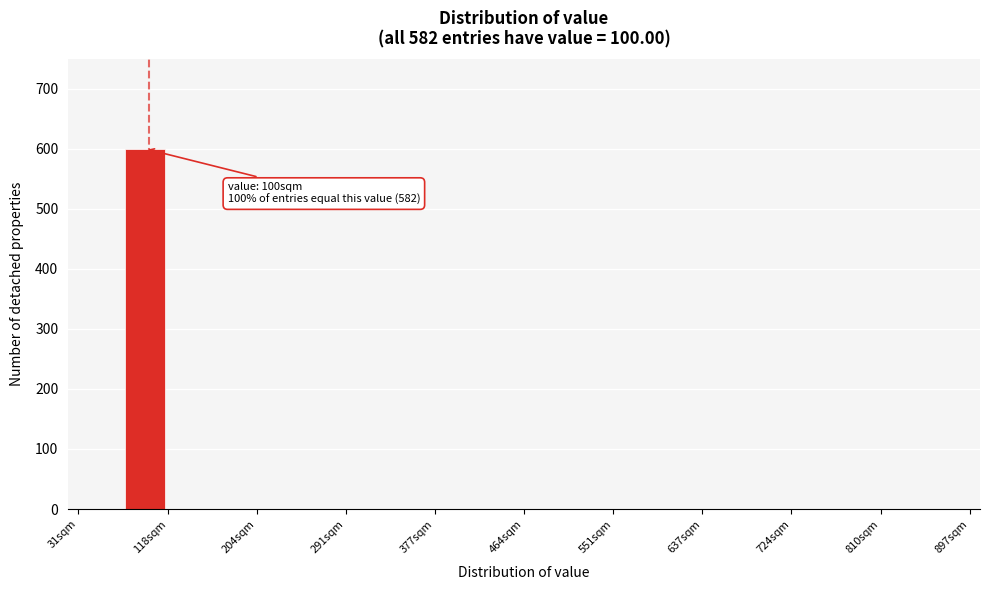

Over which range of the x-axis is the bar tallest?

70 to 120